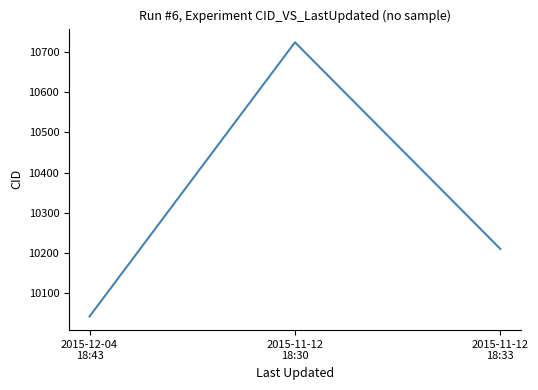

At which label does the data first exceed 10210?

2015-11-12
18:30